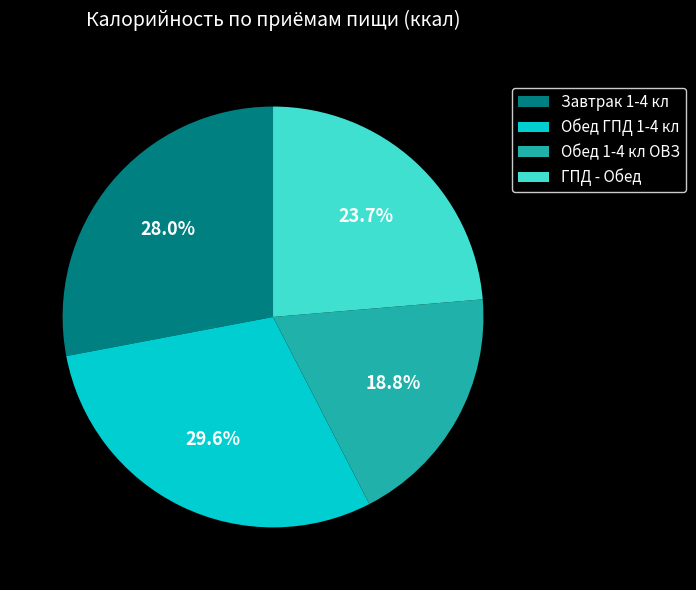

To the nearest percent, what is the difference between the largest and smallest slice percentages?

11%